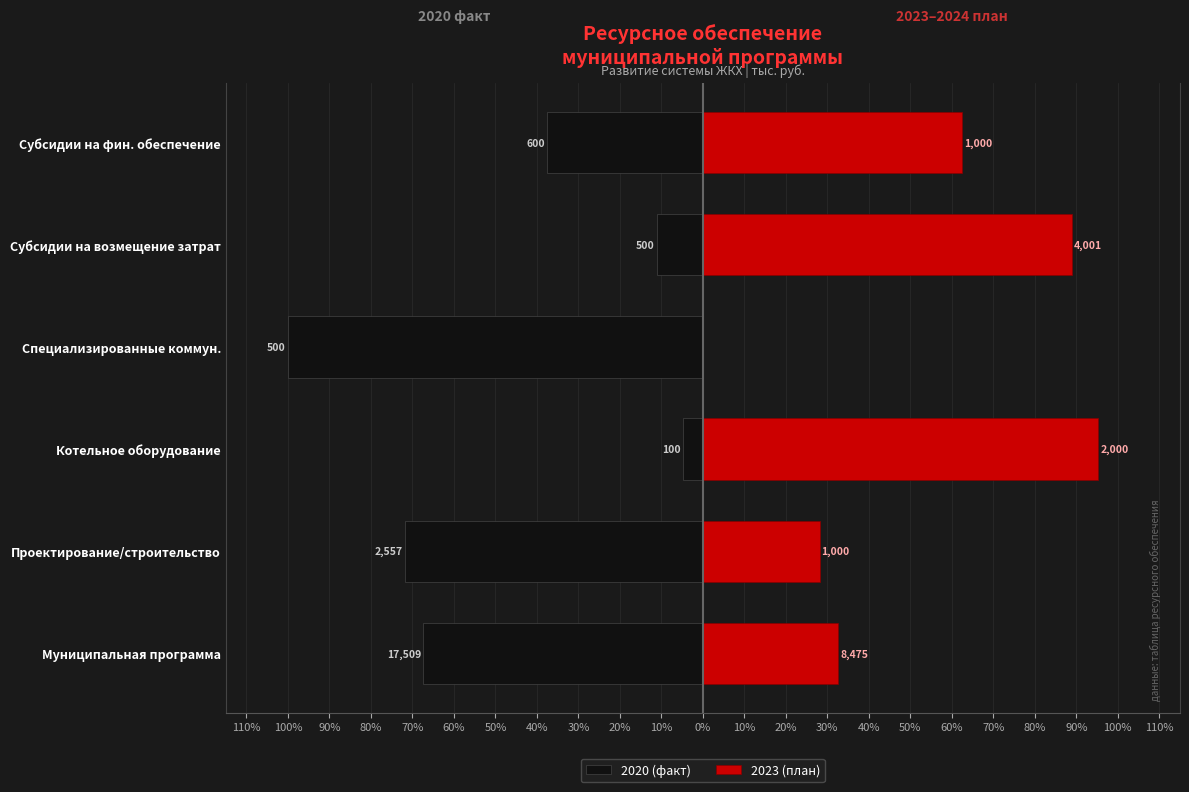

How many values in the 2020 (факт) series are below -37?

4